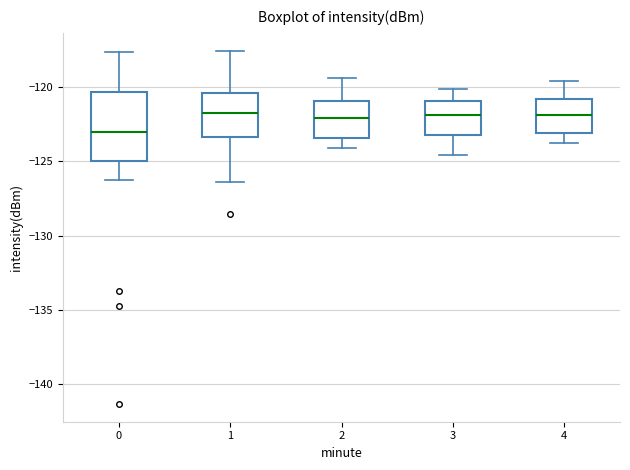

Which box is the tallest, from its lower edge to its upper edge?

0